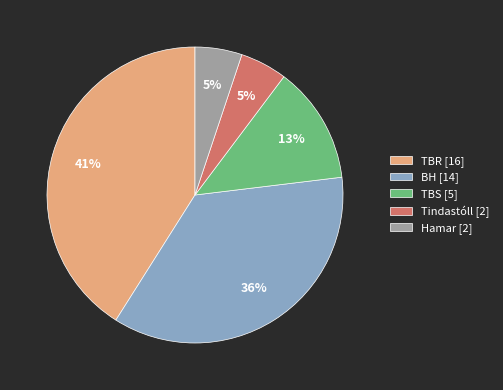

How many segments does this pie chart have?

5